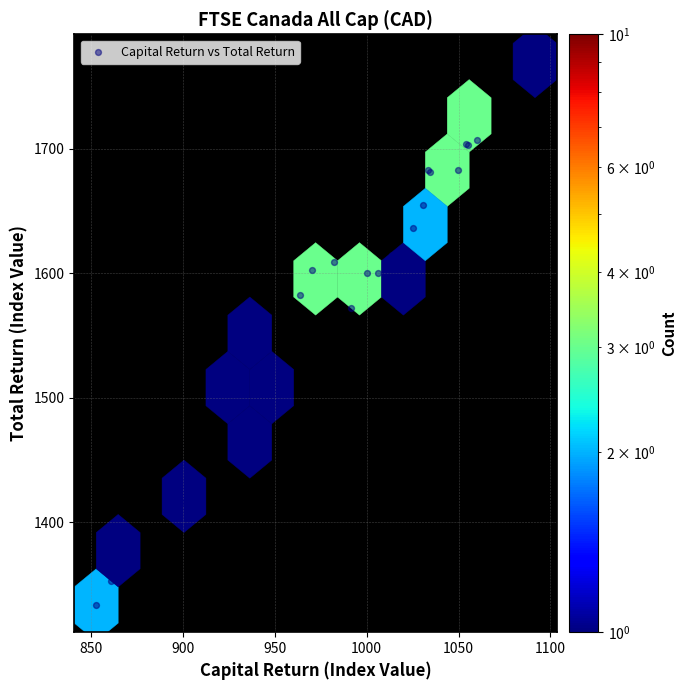

What Y value in the scatter plot is closest to 1551?

1538.4